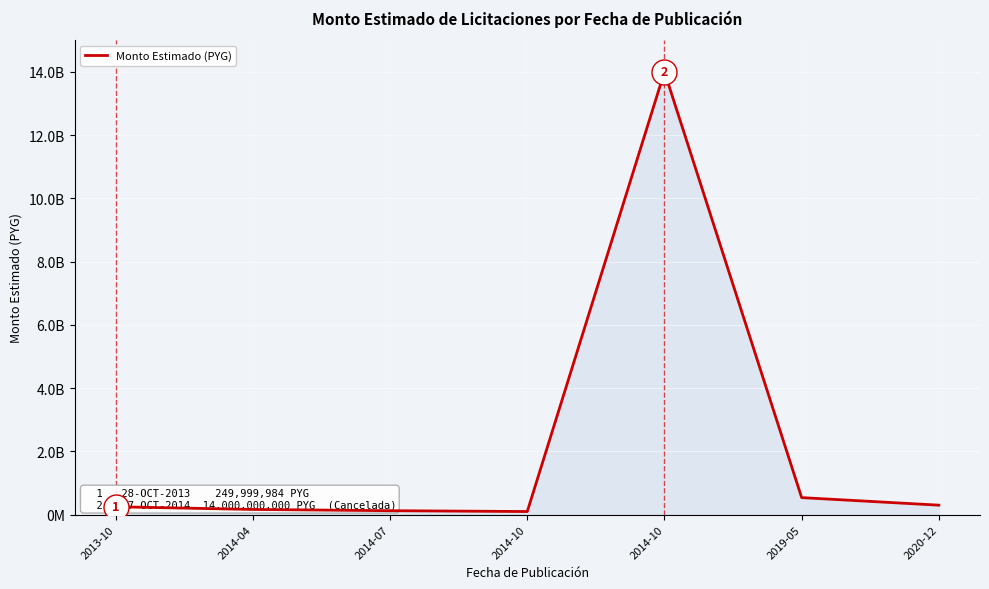

At which category does the chart reach its peak across all series?

2014-10